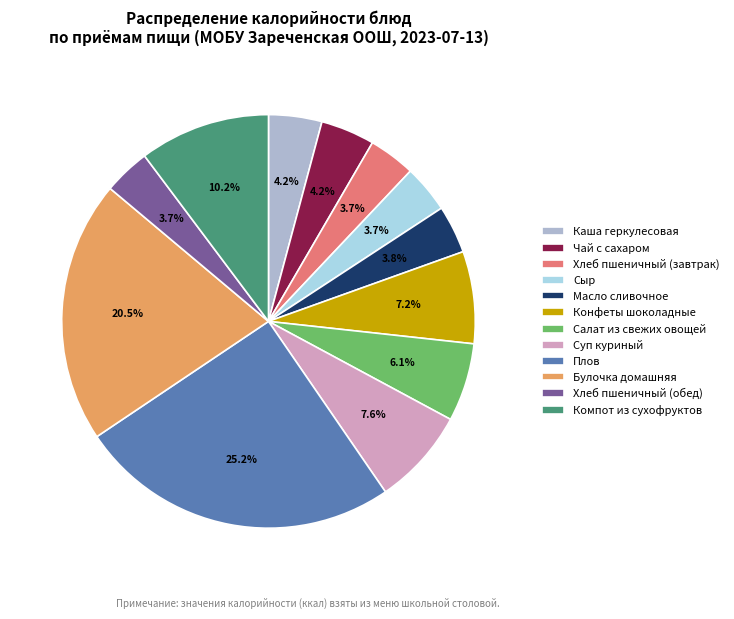

Between Суп куриный and Салат из свежих овощей, which is larger?

Суп куриный